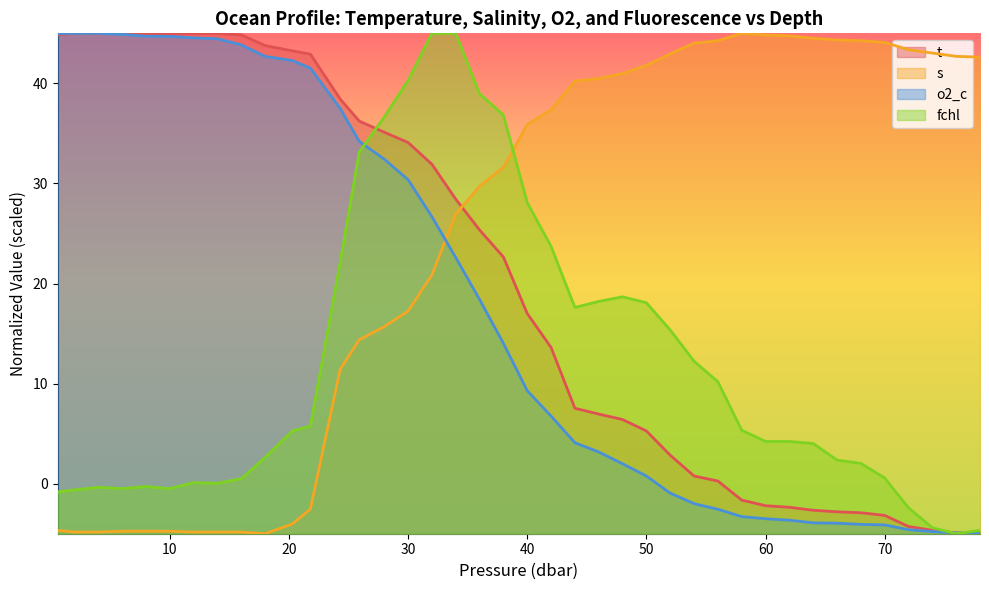

What is the average value of the t series?

20.3